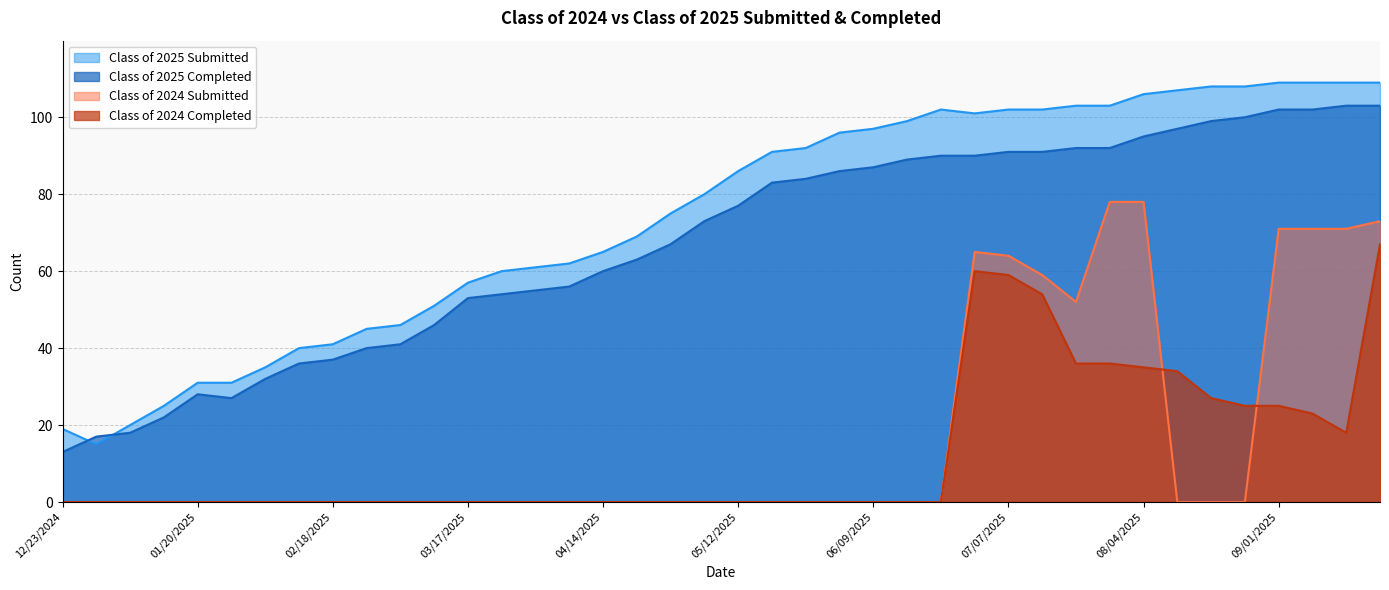

Between which two adjacent categories do Class of 2024 Completed and Class of 2024 Submitted first intersect?

08/04/2025 and 08/11/2025